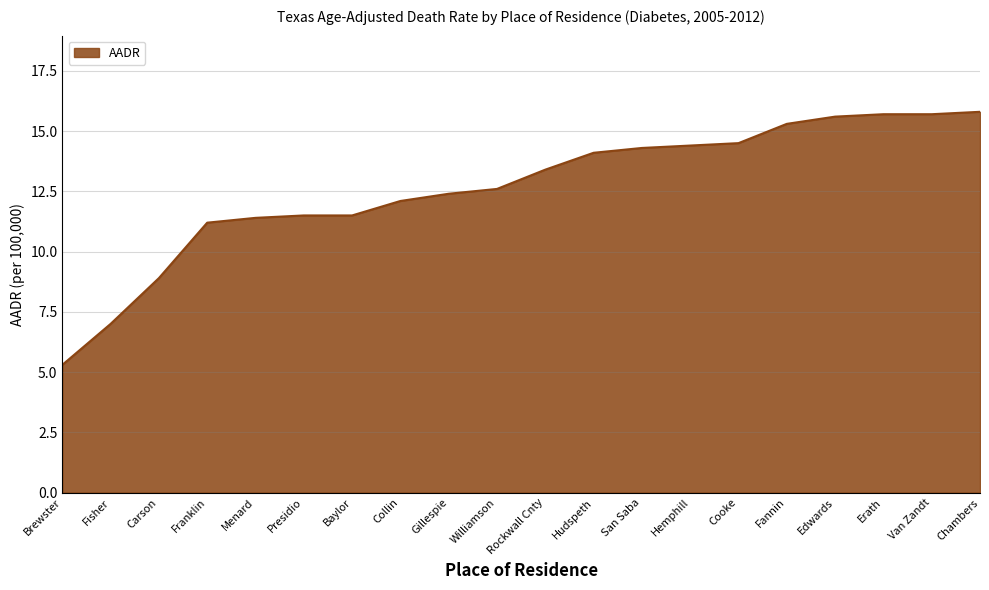

What is the maximum value shown in the chart?

15.8